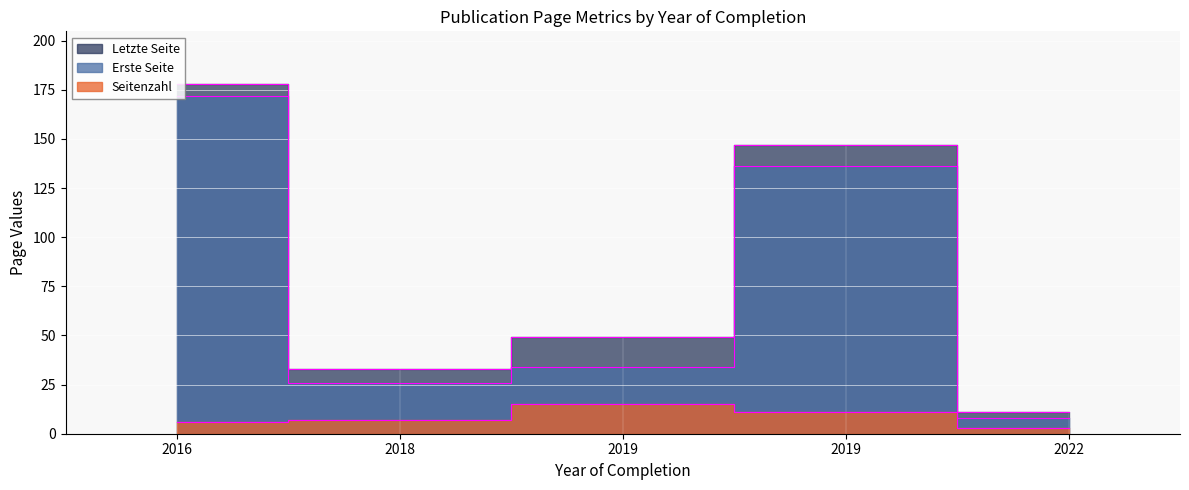

List the series in order of their peak value, highest first.

Letzte Seite, Erste Seite, Seitenzahl